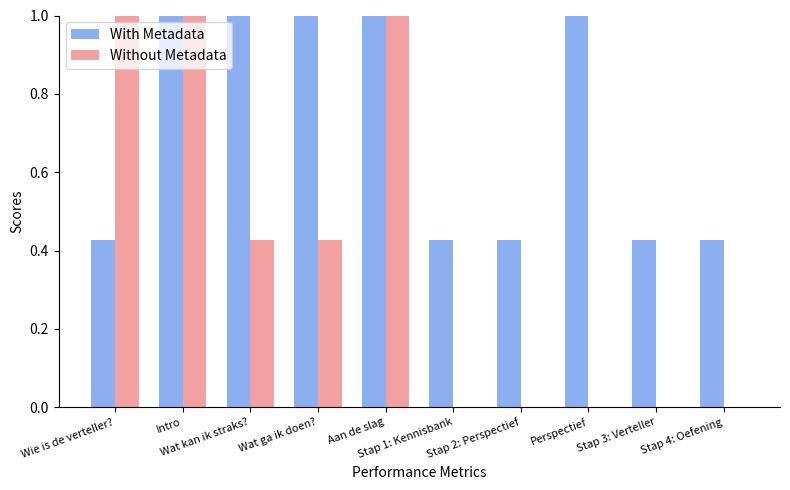

Are the bars horizontal?

No